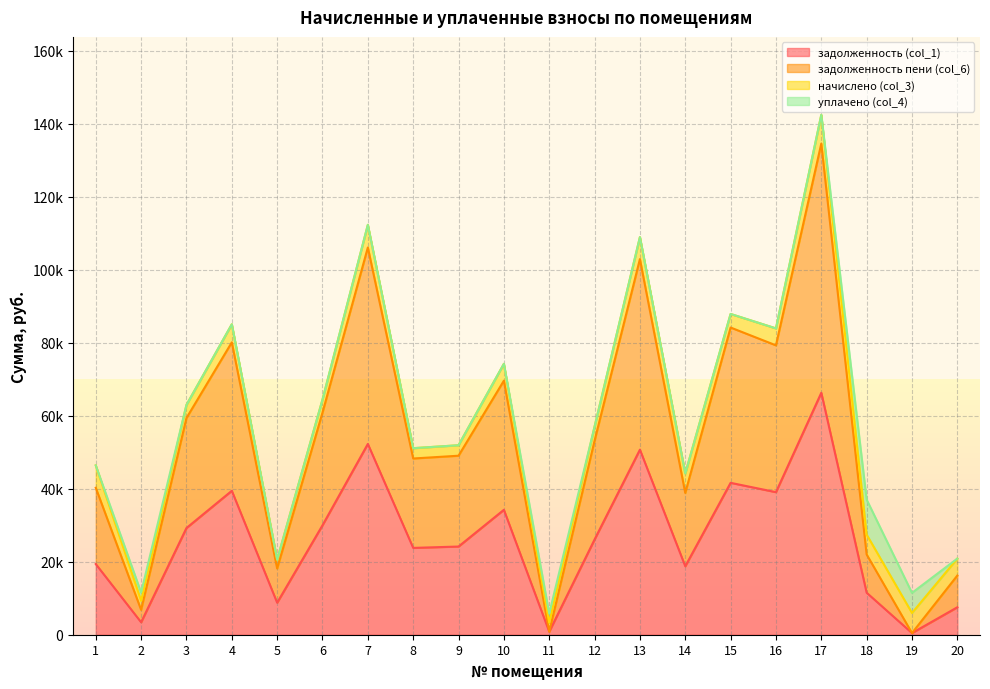

Is it true that задолженность (col_1) equals 26101.0 at 12?

True